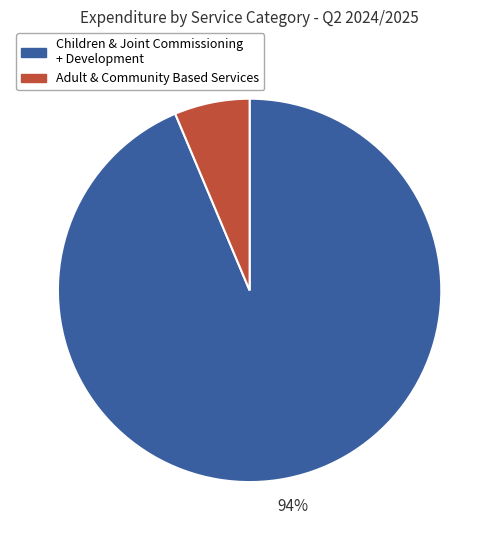

Does any single category account for the majority?

Yes